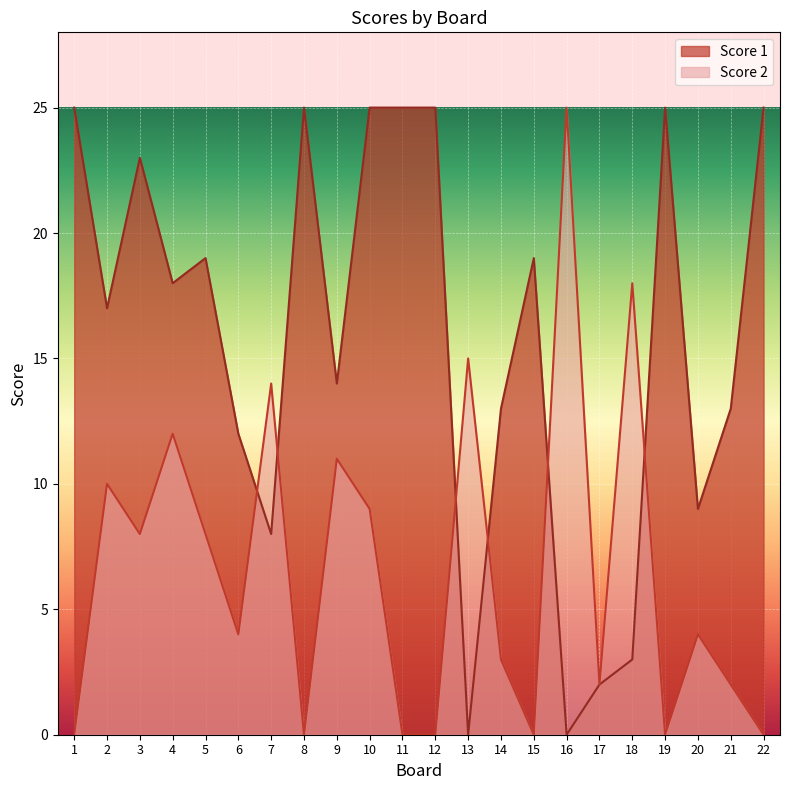

Which series has the widest spread of values?

Score 1